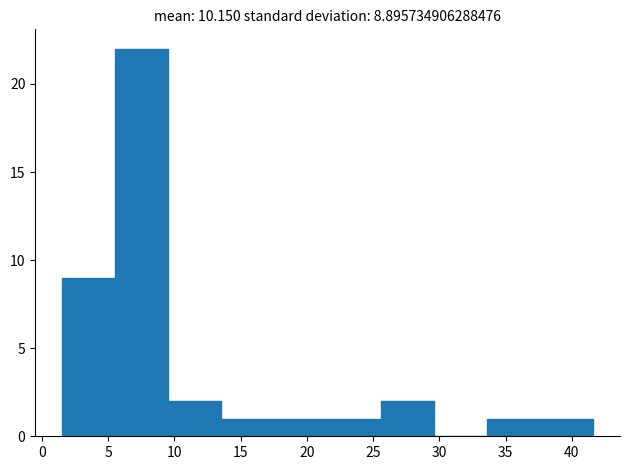

Reading left to right, list every bar in this chart as the range it spans on the x-axis followed by its height. Neither the bar edges nor the heights are printed on the chart, so give them approximately, as read against the axes.

1.5 to 5.5: 9
5.5 to 9.5: 22
9.5 to 13.5: 2
13.5 to 17.5: 1
17.5 to 21.5: 1
21.5 to 25.5: 1
25.5 to 29.5: 2
29.5 to 33.5: 0
33.5 to 37.5: 1
37.5 to 41.5: 1